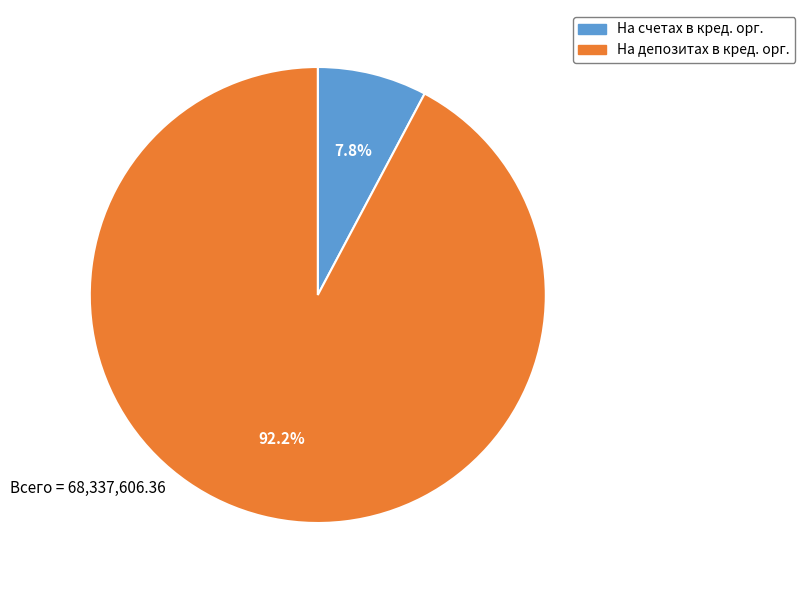

Is there any slice that represents more than half of the pie?

Yes